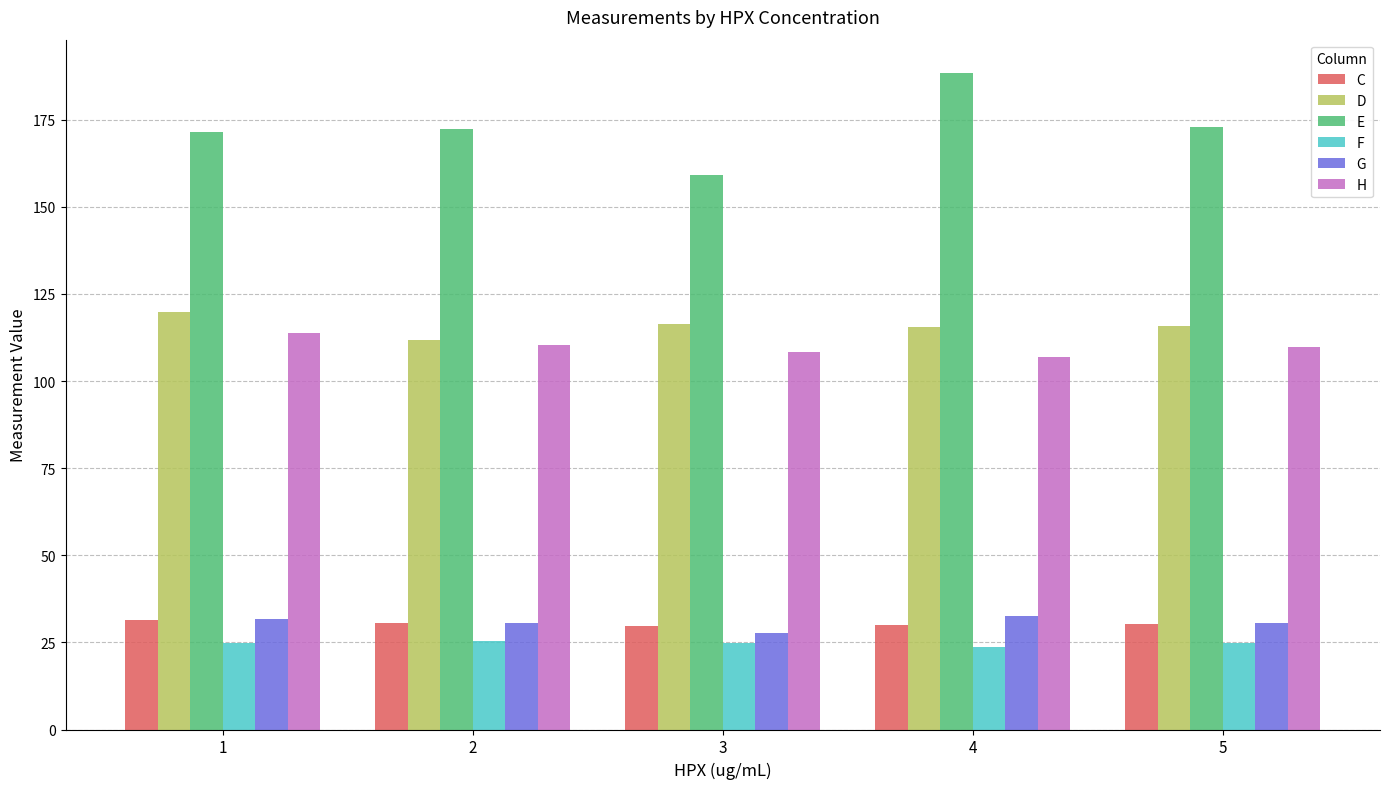

What is the difference between the maximum and second lowest values in the D series?

4.4